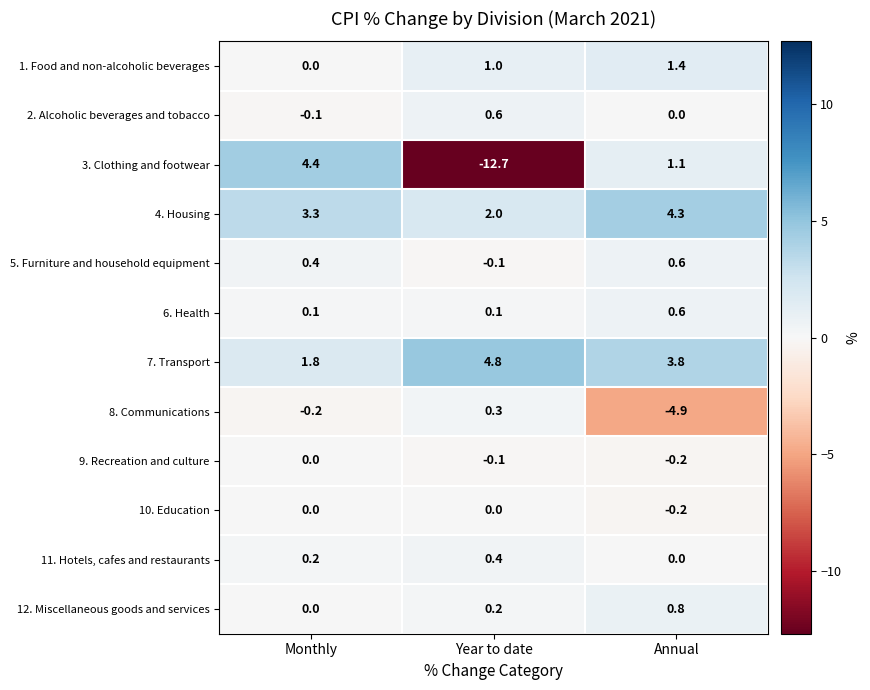

Rank the categories by 3. Clothing and footwear value from highest to lowest.

Monthly, Annual, Year to date